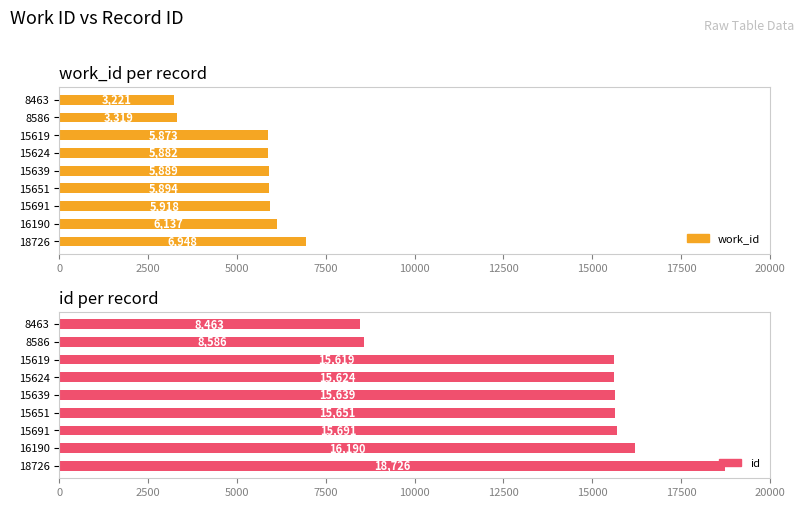

Is it true that id equals 15639 at 15639?

True